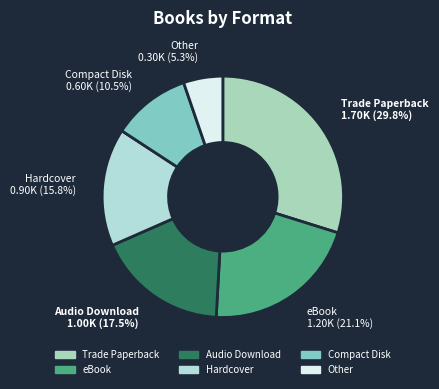

How many slices are in this pie chart?

6